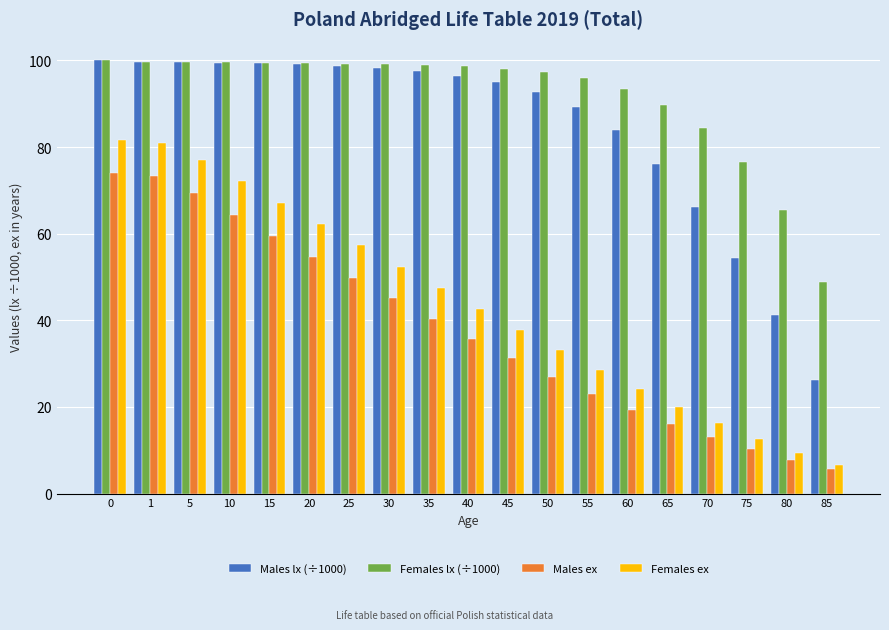

What is the highest value of the Males ex series?

74.1